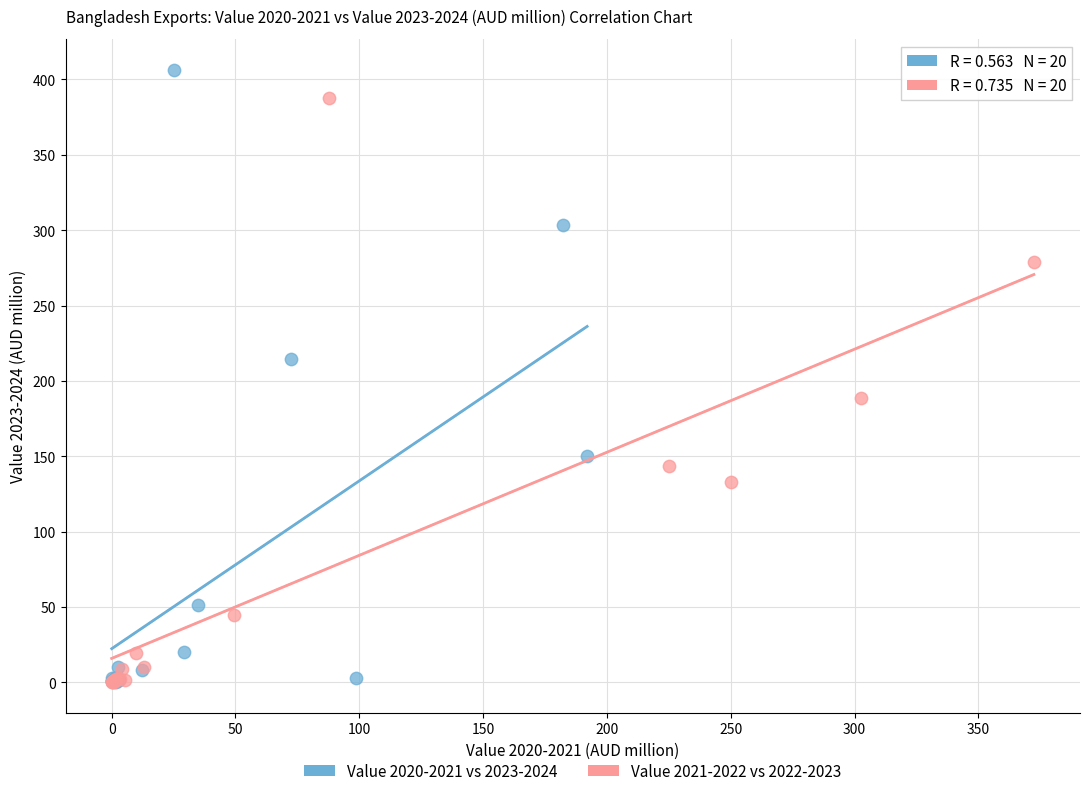

Which series has the widest spread of Y values?

Value 2020-2021 vs 2023-2024